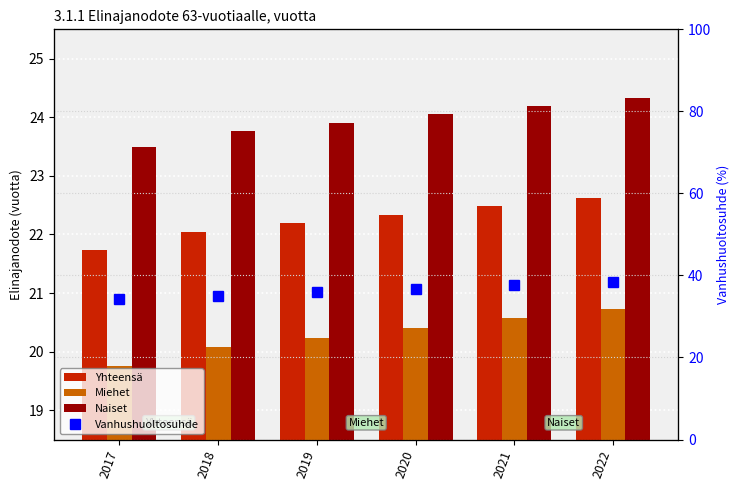

What is the spread (max minus min) of values at 2017?

14.5